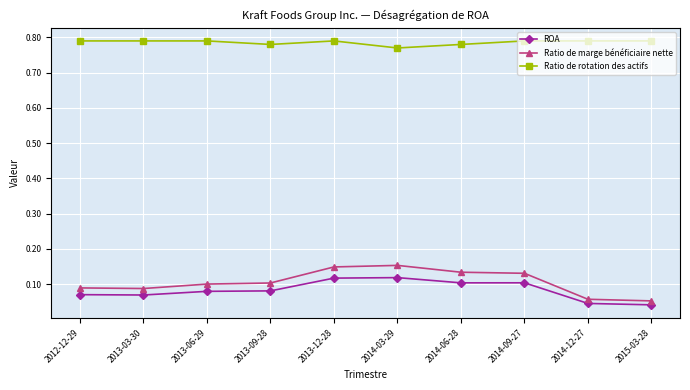

How many Ratio de marge bénéficiaire nette values are between 0 and 1?

10